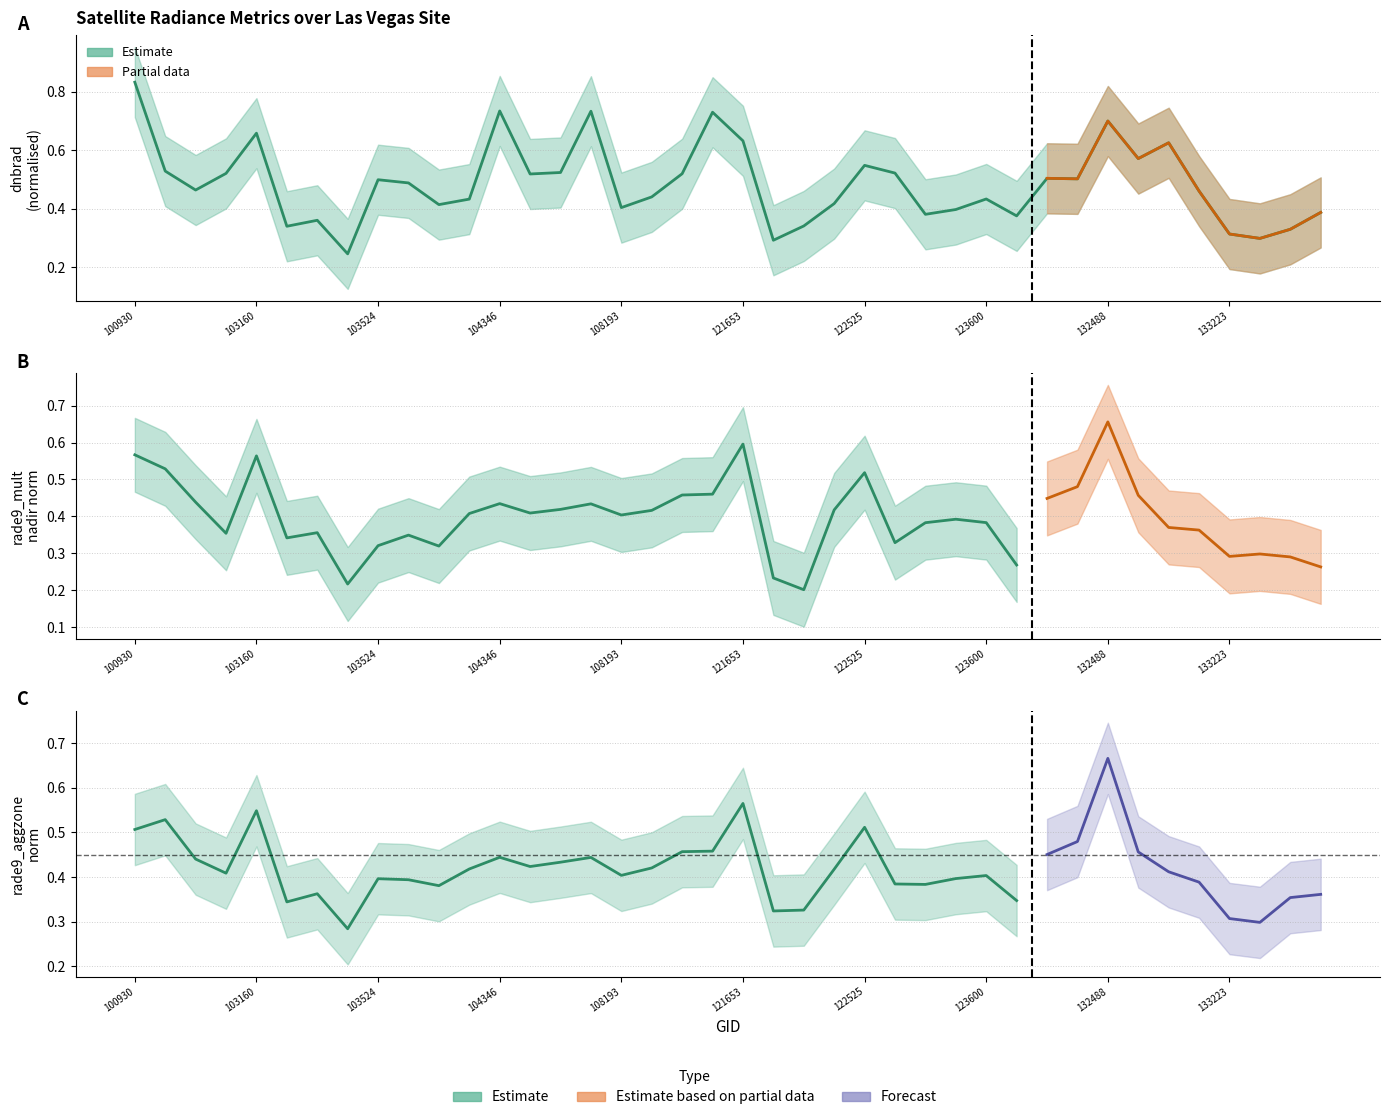

How many series are shown in this chart?

3